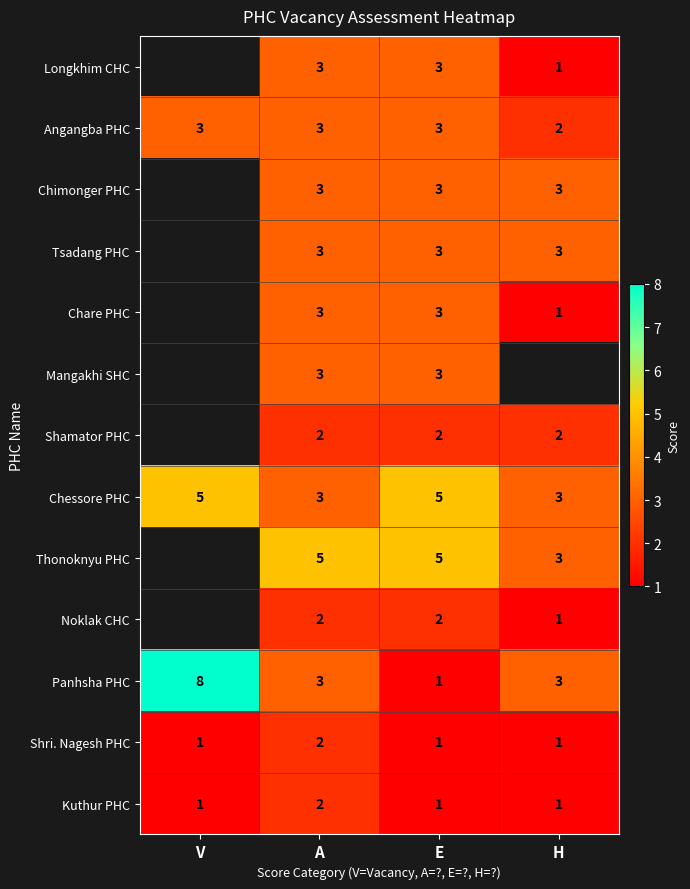

What is the highest value of the Angangba PHC series?

3